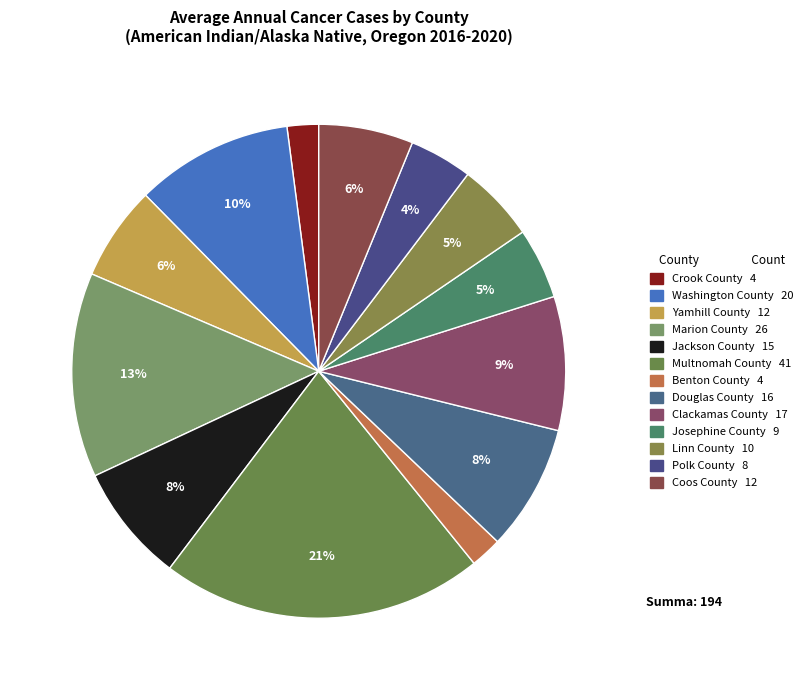

Count the number of slices in the pie.

13